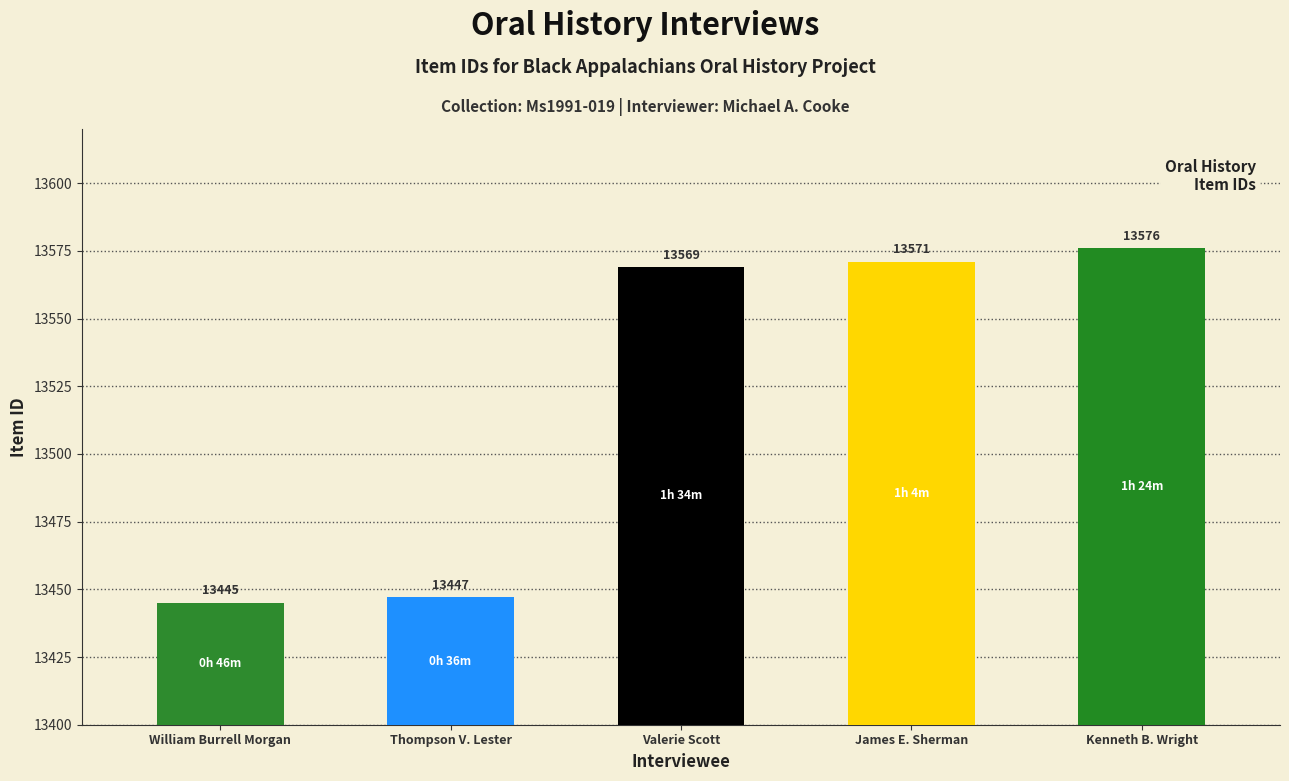

The value at Thompson V. Lester is 18577. True or false?

False